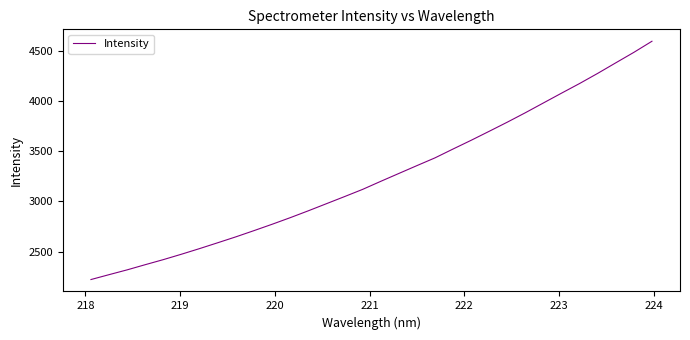

What is the difference between the maximum and minimum values?

2374.4